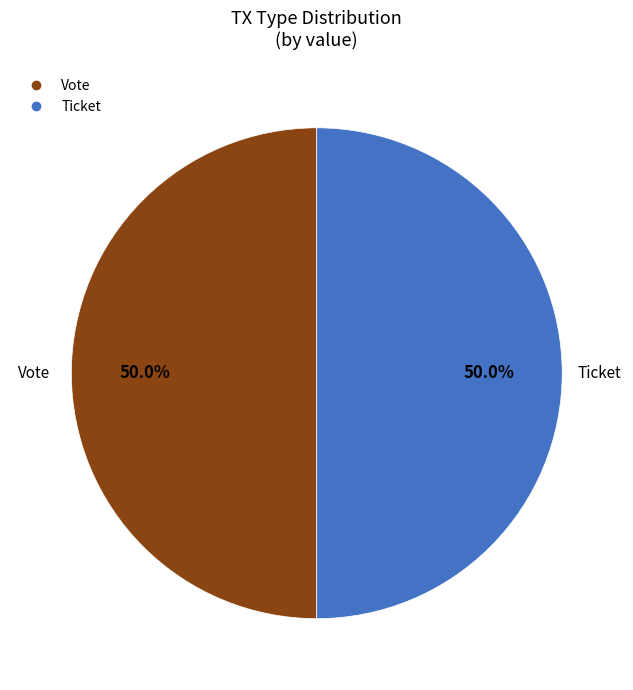

How many slices are in this pie chart?

2